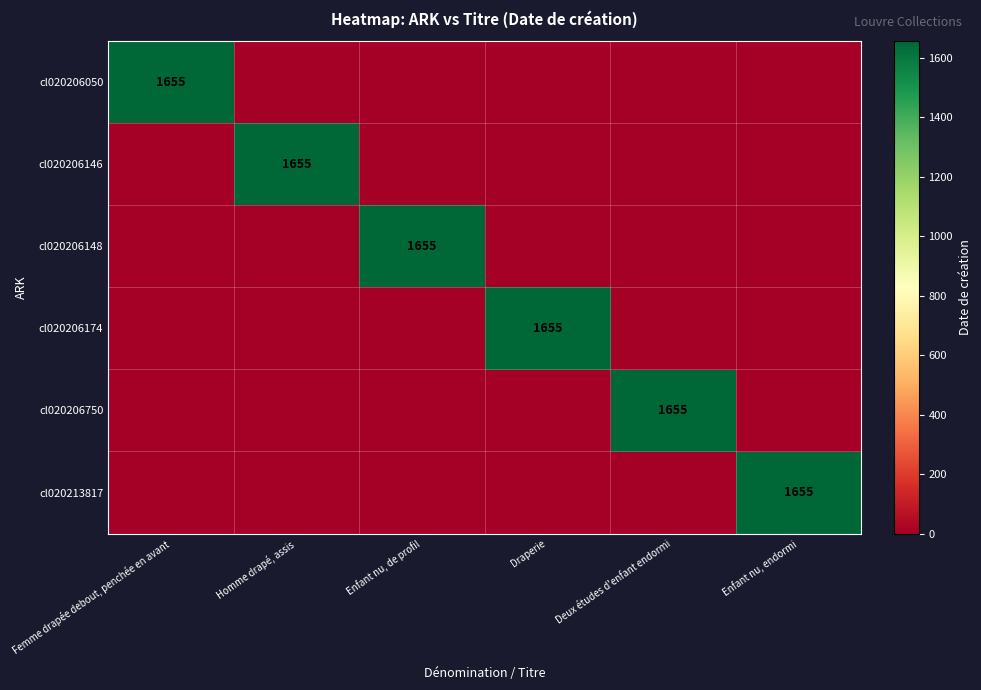

True or false: cl020206146 has a value of 1655 at Homme drapé, assis.

True